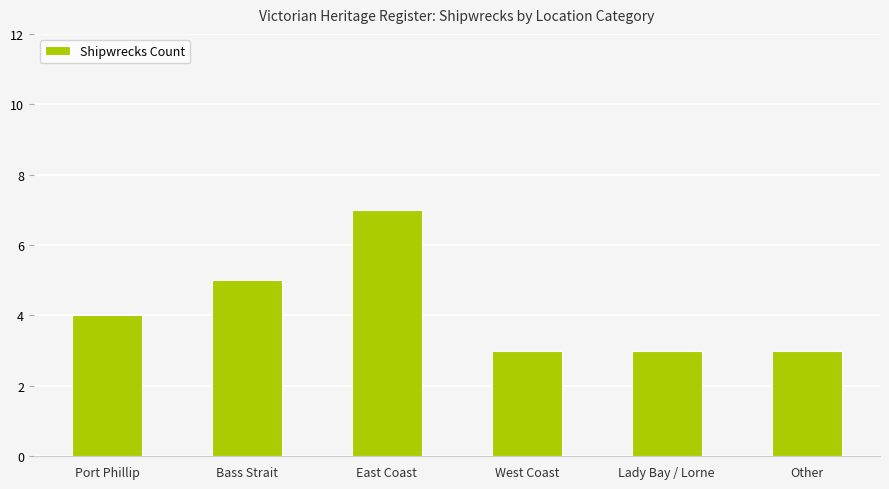

Reading left to right, list all the values displayed in this chart.

Port Phillip=4	Bass Strait=5	East Coast=7	West Coast=3	Lady Bay / Lorne=3	Other=3